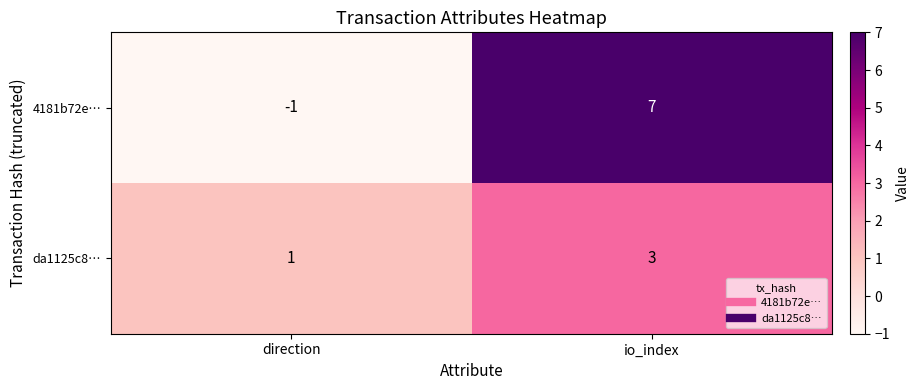

Which category has the lowest value in the da1125c8… series?

direction